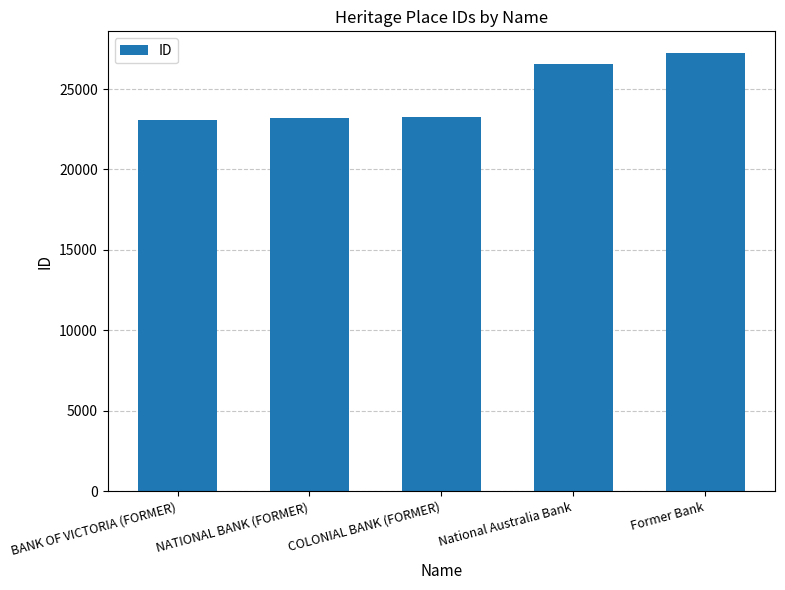

What is the average value?

24674